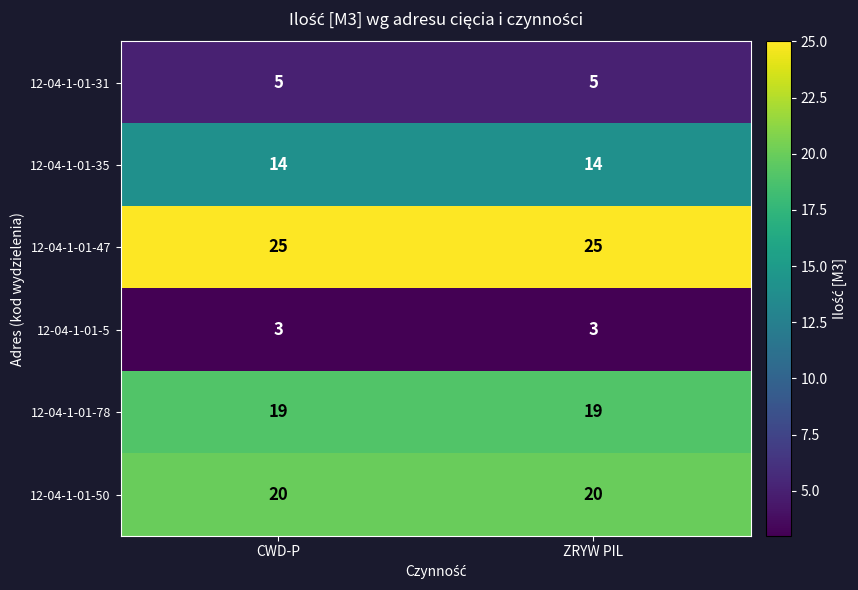

What value does the 12-04-1-01-31 series have at CWD-P?

5